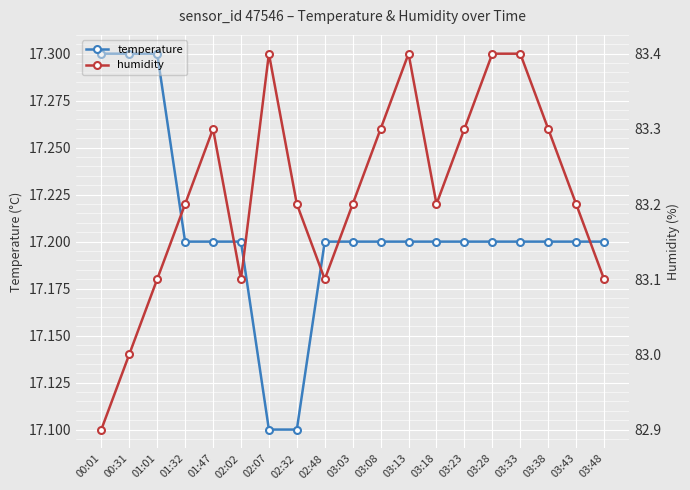

At 02:32, list the series in order from largest to smallest.

humidity, temperature